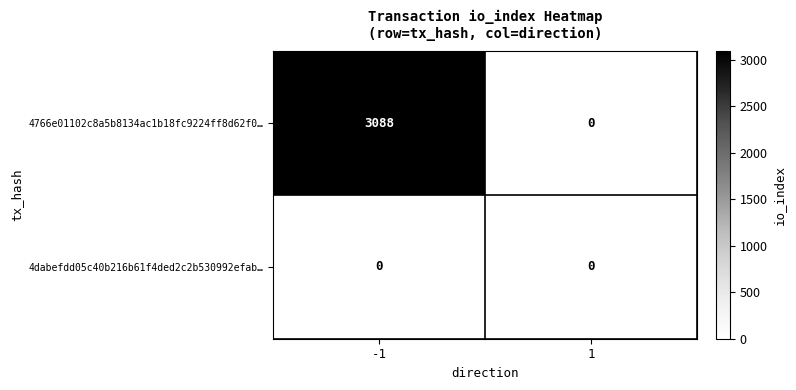

Which series has the largest range (max minus min)?

4766e01102c8a5b8134ac1b18fc9224ff8d62f0…